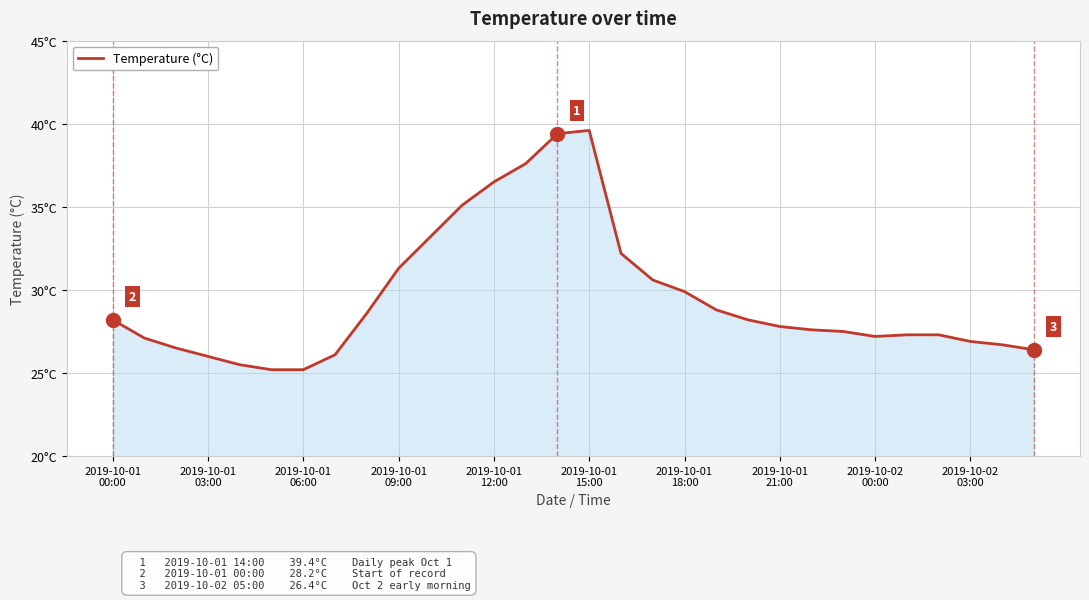

Where is the first local maximum?

2019-10-01 15:00